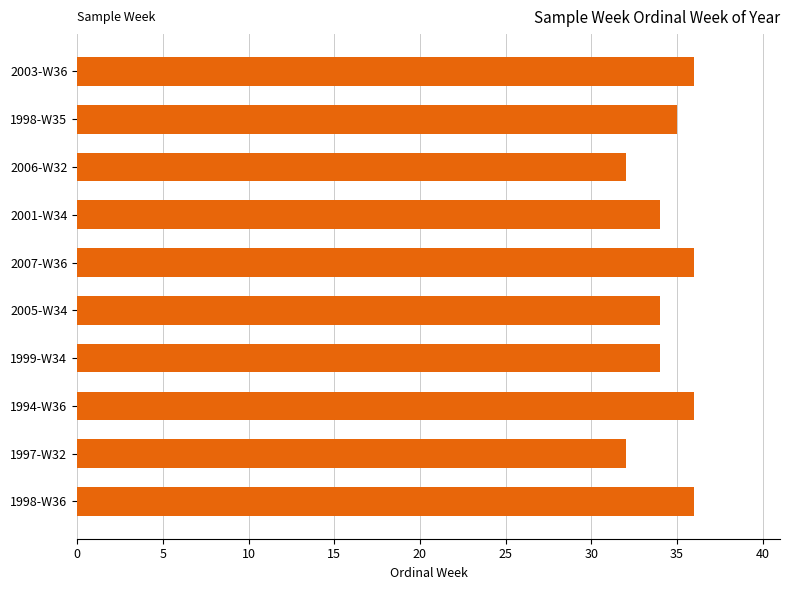

What is the difference between the second highest and minimum values?

4